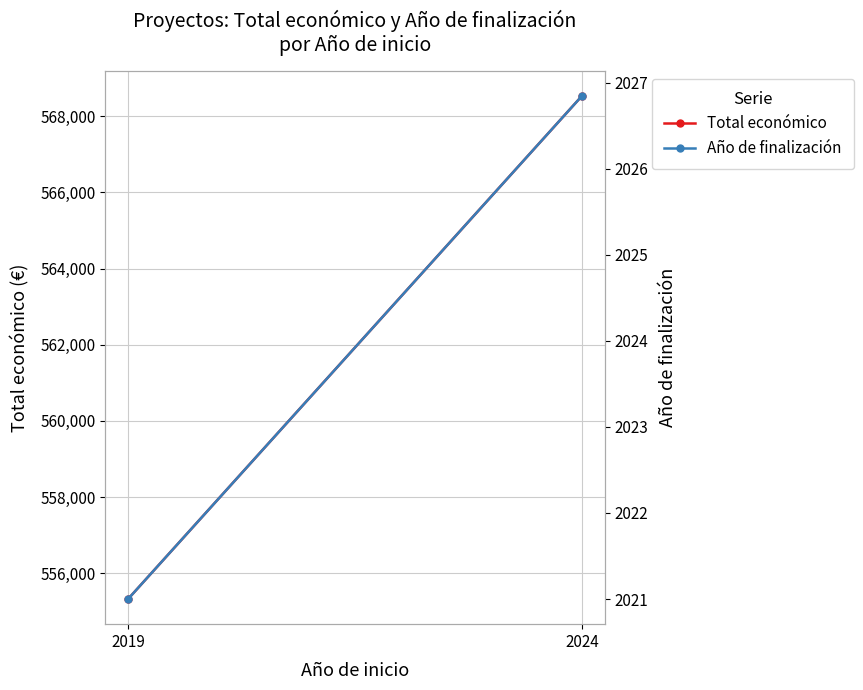

At which category is the sum across all series the highest?

2024